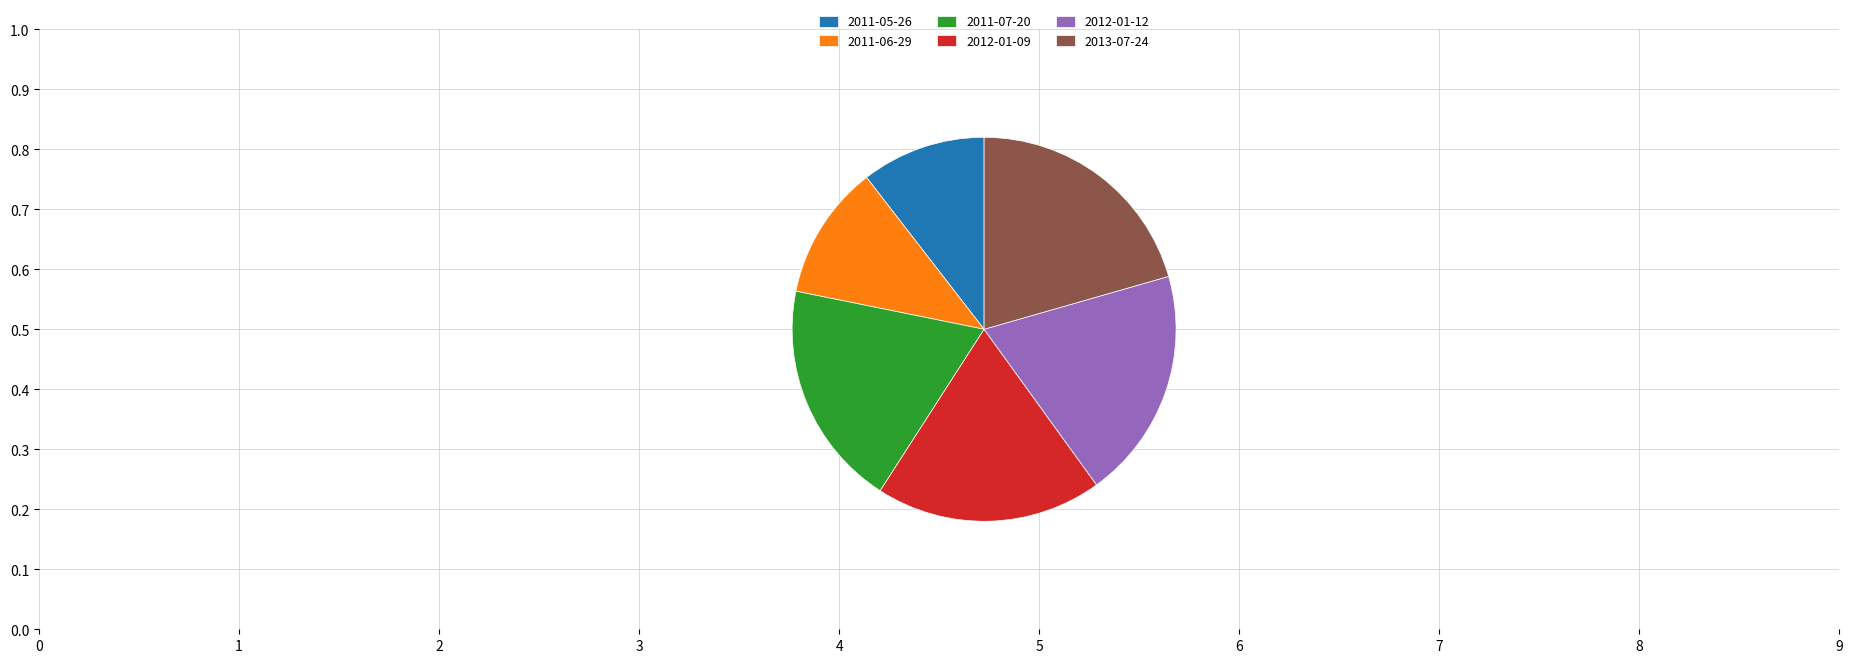

Approximately how many times larger is the value at 2011-06-29 compared to 2012-01-09?

0.6